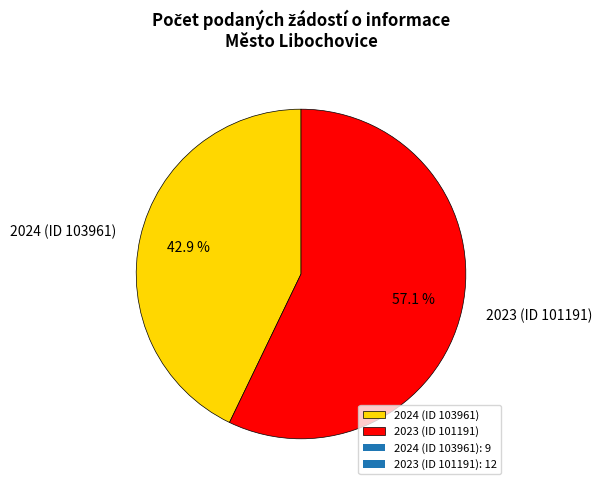

How much of the chart is everything except 2024 (ID 103961)?

57.1%